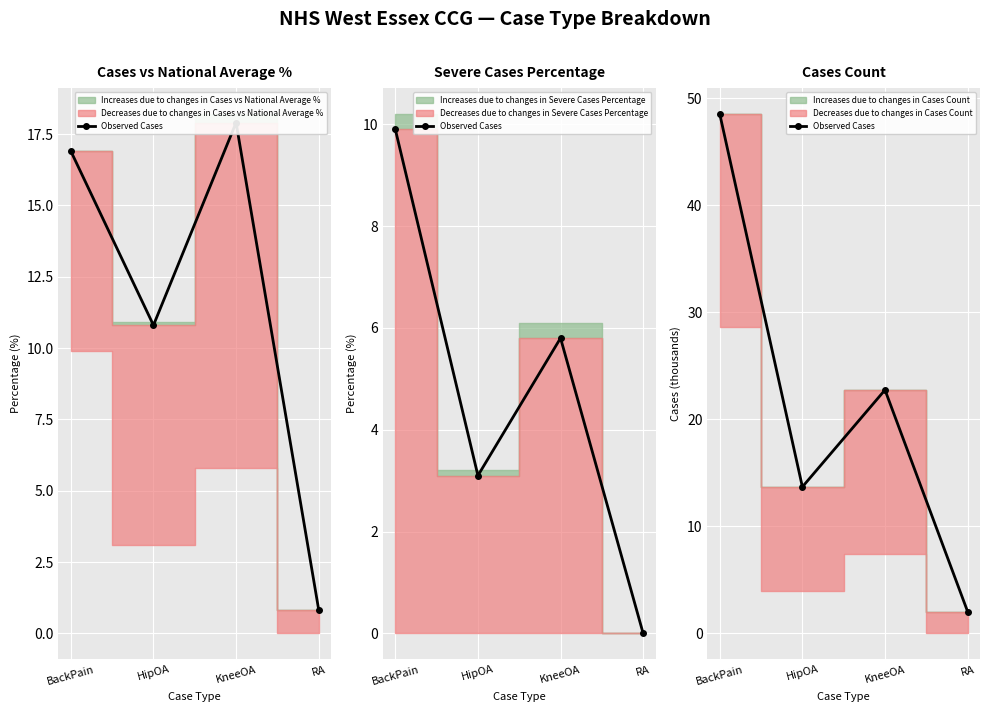

What position from the right is KneeOA?

2